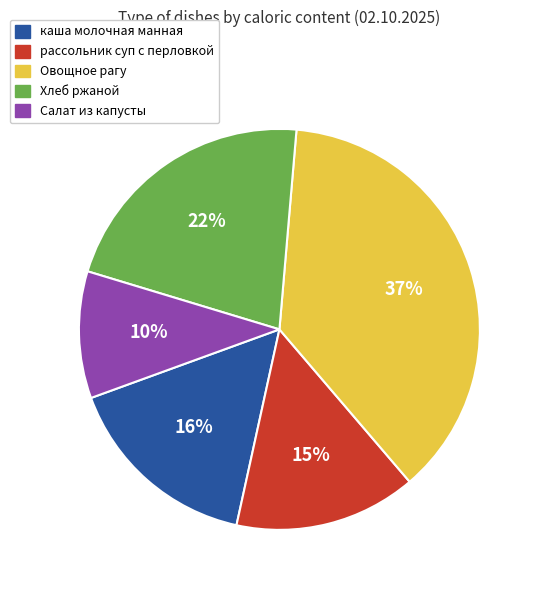

Which slice is the smallest?

Салат из капусты